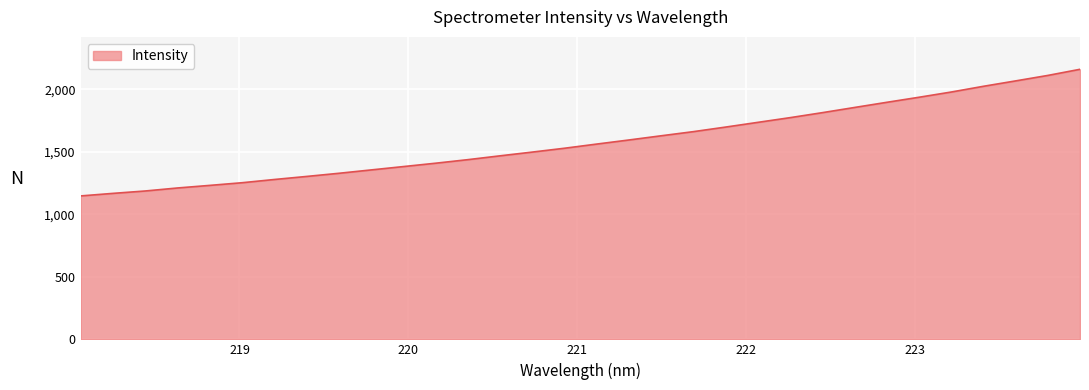

What is the minimum value shown in the chart?

1147.0